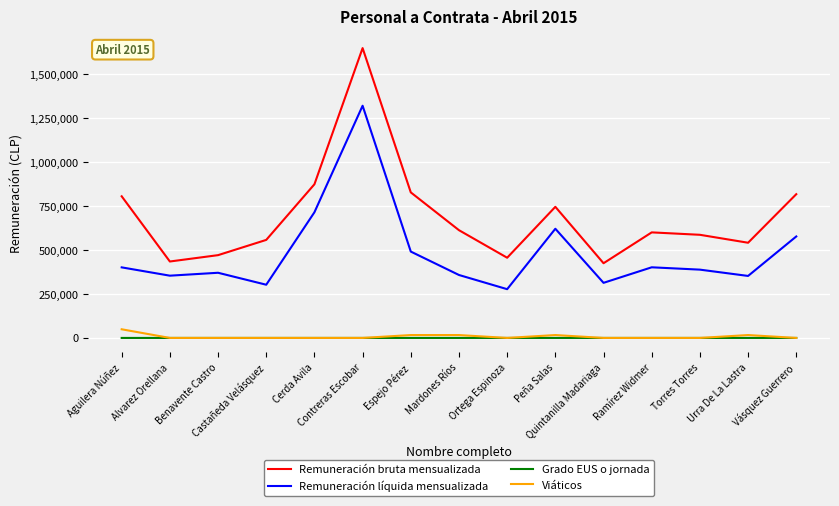

How many lines are shown in the chart?

4